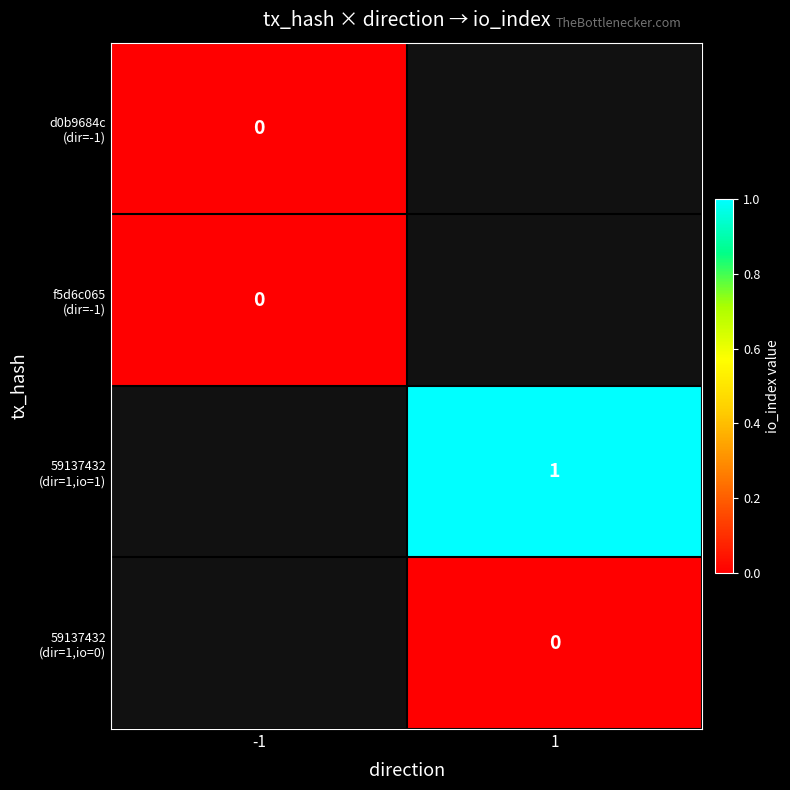

The value of 59137432 (dir=1,io=1) at 1 is 1.0. True or false?

True